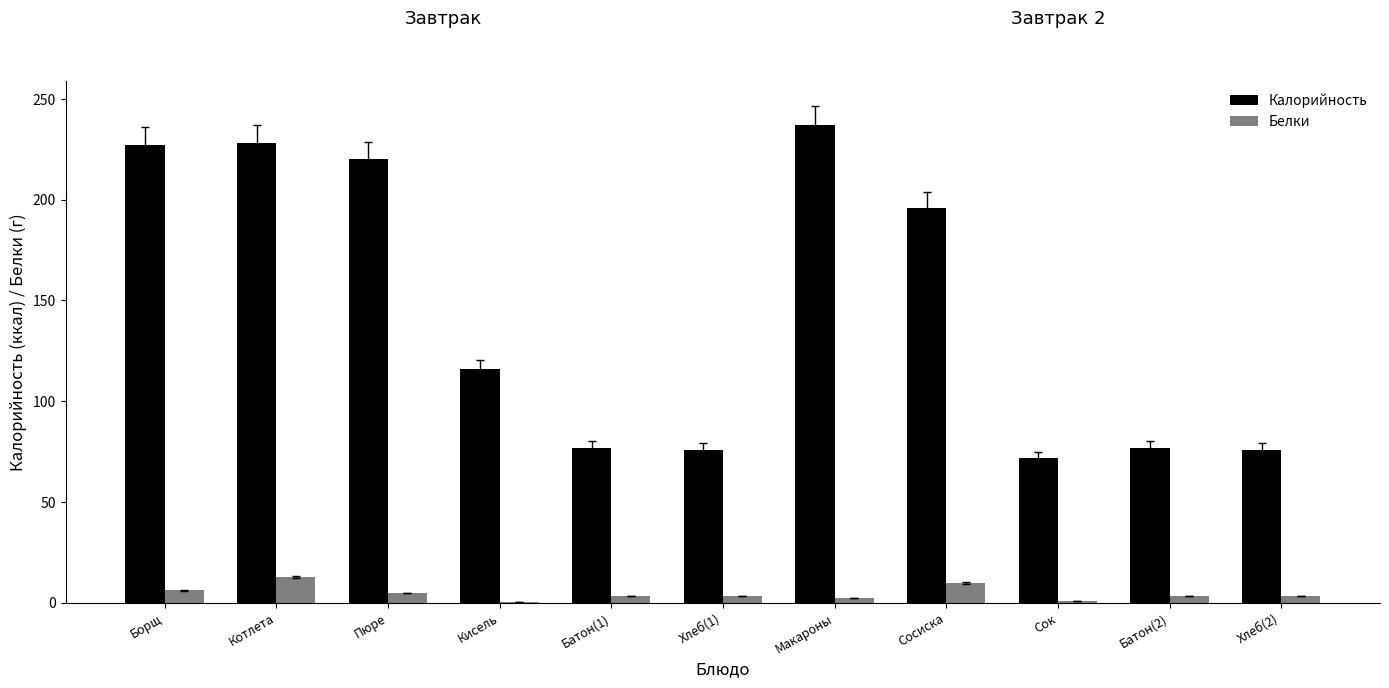

At which label is Калорийность closest to 154?

Кисель